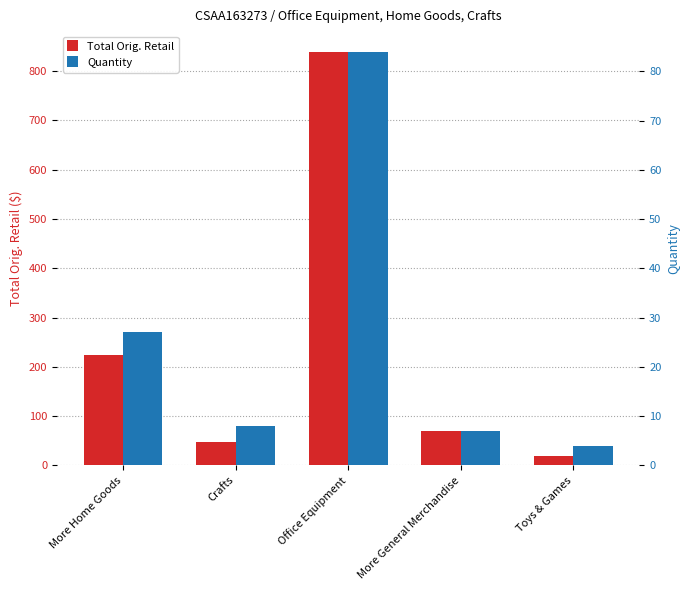

Does the chart contain stacked bars?

No